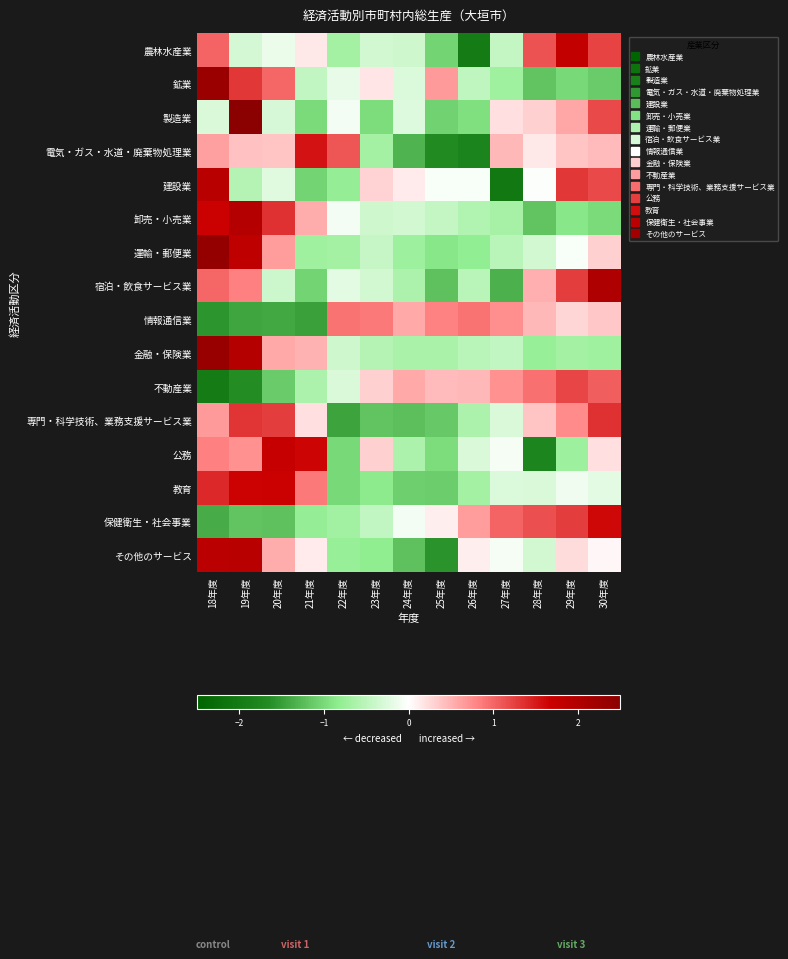

Rank the series by their maximum value, from highest to lowest.

製造業, 運輸・郵便業, 金融・保険業, 鉱業, 宿泊・飲食サービス業, 卸売・小売業, その他のサービス, 建設業, 農林水産業, 公務, 教育, 保健衛生・社会事業, 電気・ガス・水道・廃棄物処理業, 専門・科学技術、業務支援サービス業, 不動産業, 情報通信業